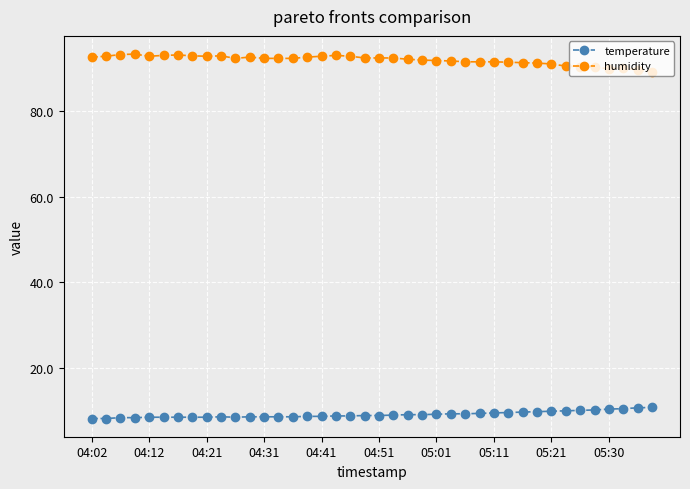

Rank the series by their maximum value, from highest to lowest.

humidity, temperature